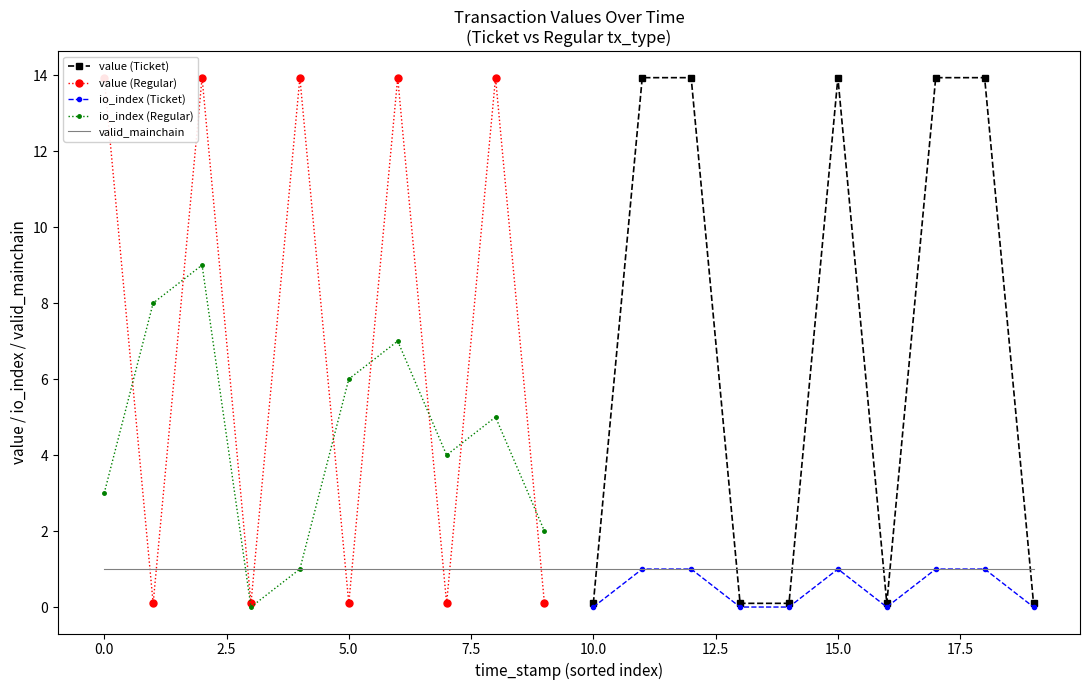

Between 12 and 19, which series saw the biggest shift?

value